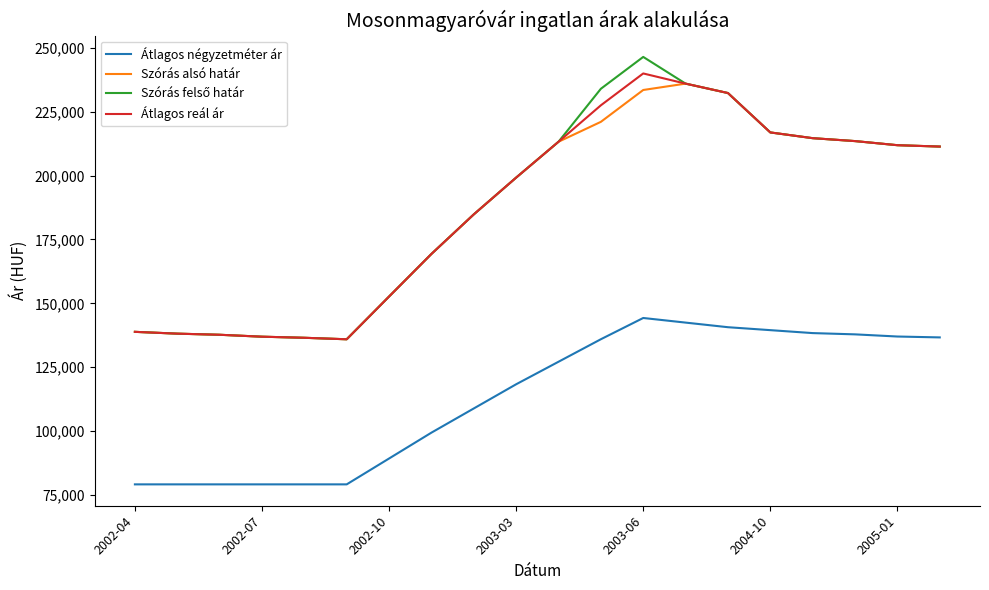

What is the average value of the Szórás alsó határ series?

186738